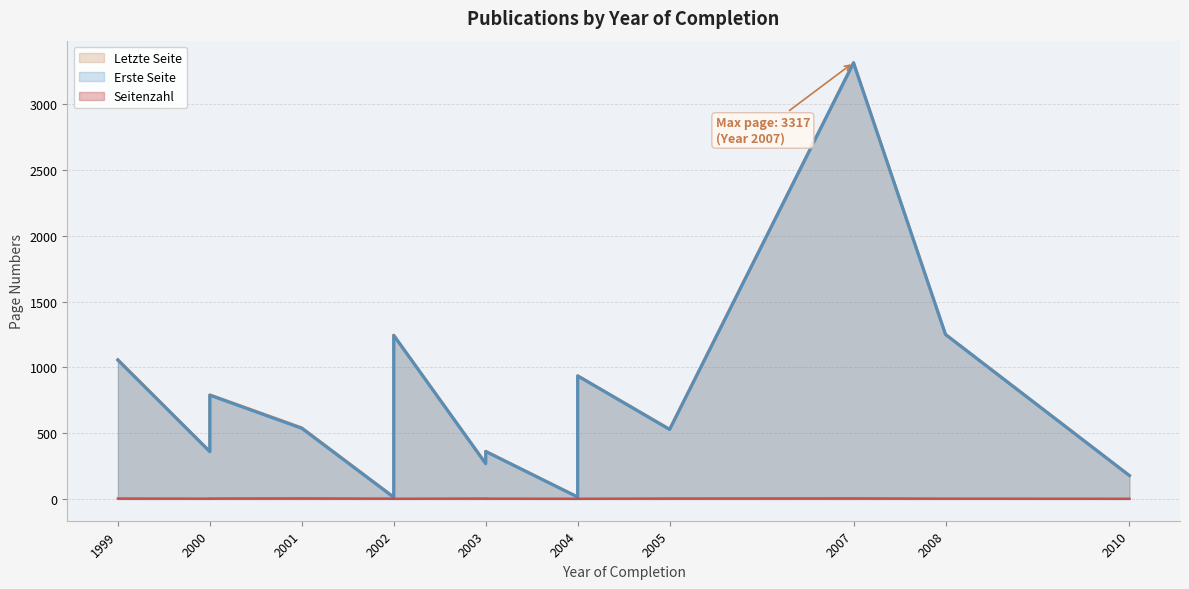

What is the approximate value of Letzte Seite at 1999, to the nearest 100?

1100